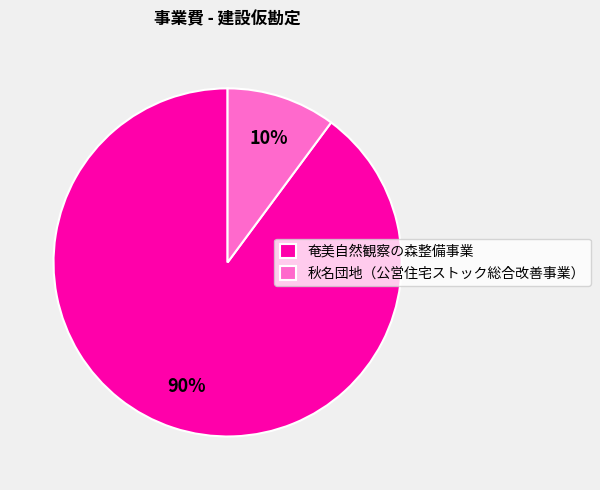

To the nearest percent, what is the combined percentage of 秋名団地（公営住宅ストック総合改善事業） and 奄美自然観察の森整備事業?

100%